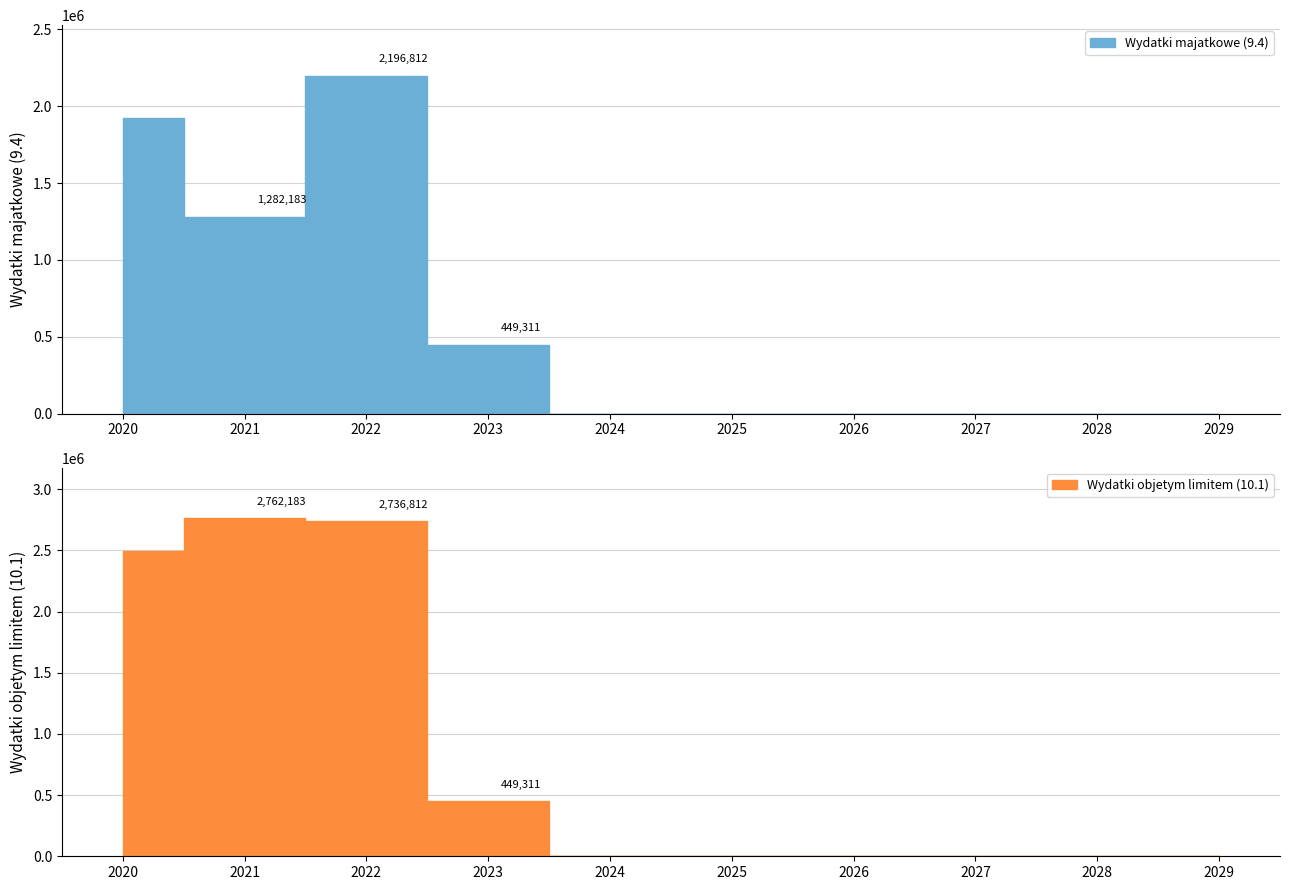

How many distinct data groups are displayed?

2